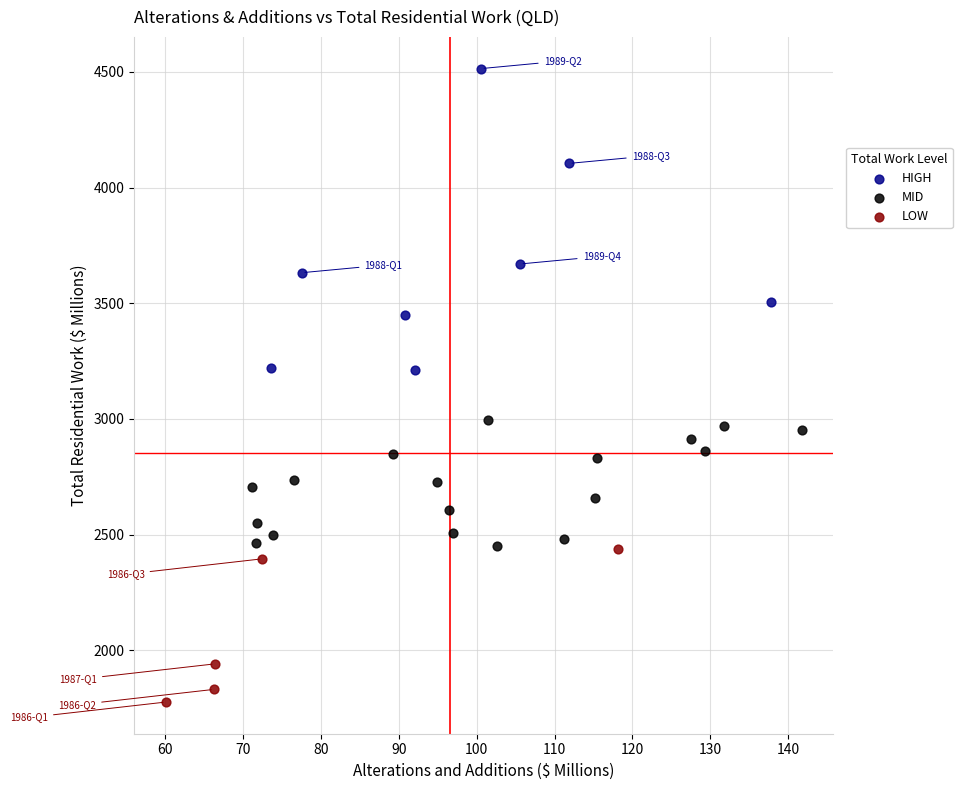

Which series has the widest spread of Y values?

HIGH